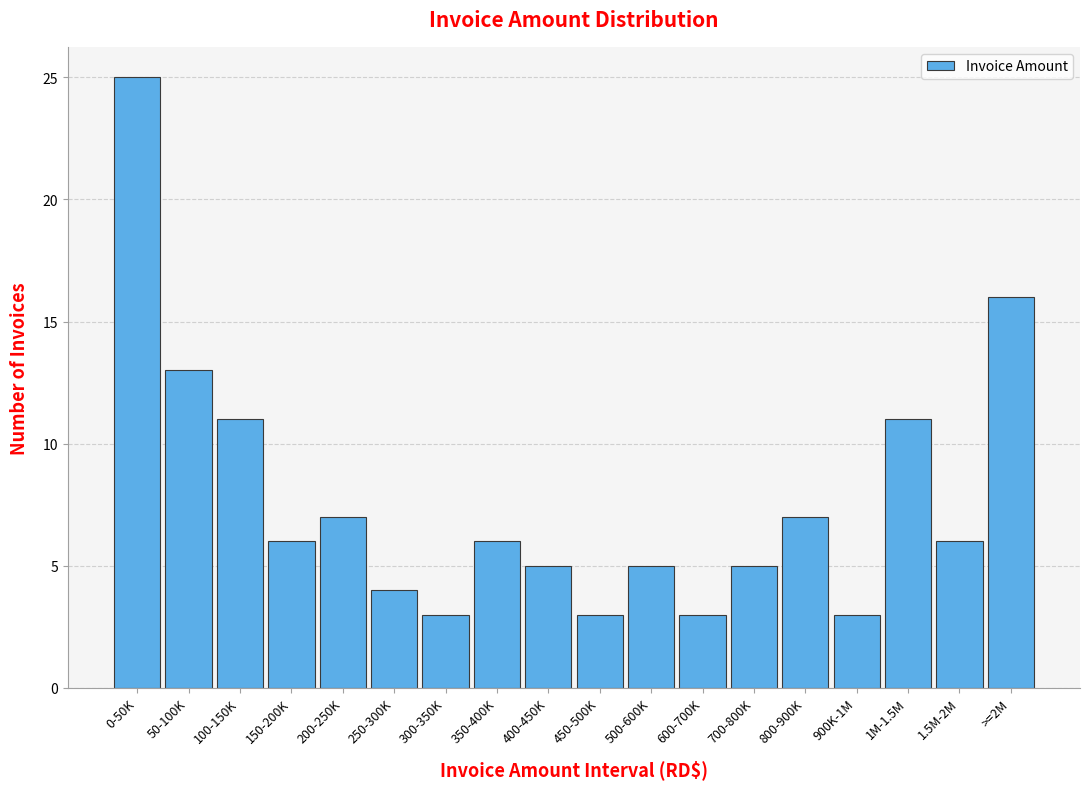

Reading left to right, extract all data points from this chart.

25	13	11	6	7	4	3	6	5	3	5	3	5	7	3	11	6	16